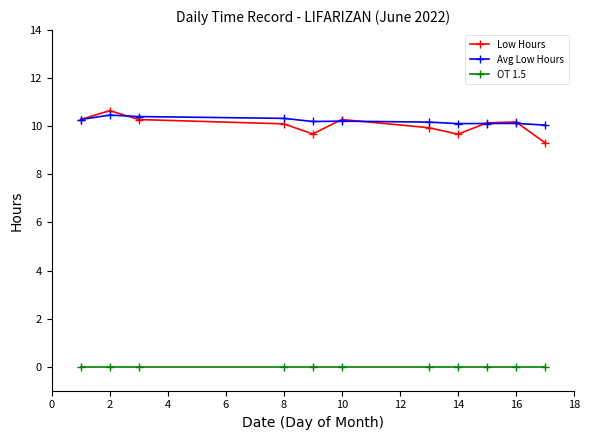

Is this an area chart (filled region under the line)?

No